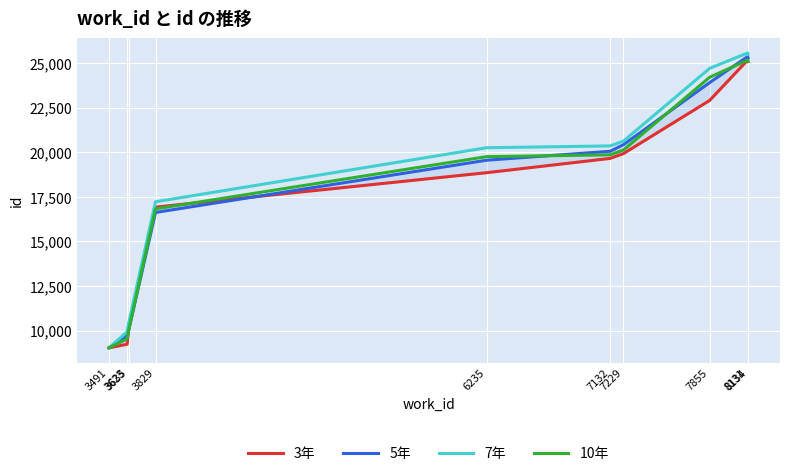

Where do 5年 and 10年 first cross each other?

6235 and 7132